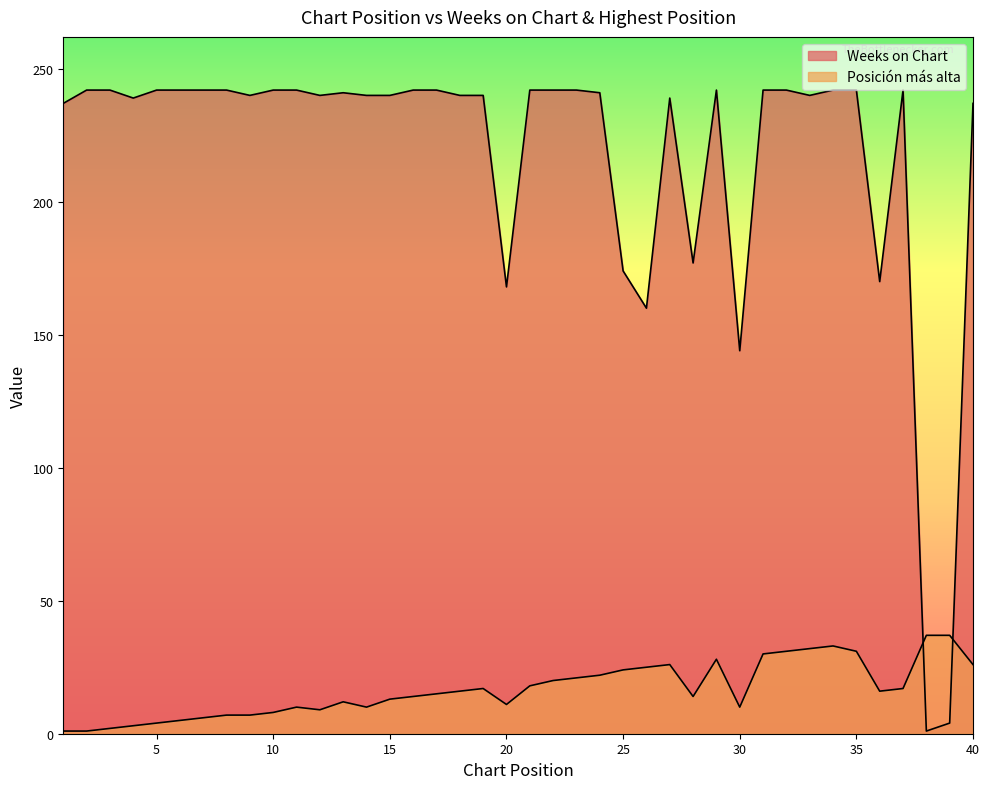

At which category does Weeks on Chart reach its first local peak?

13